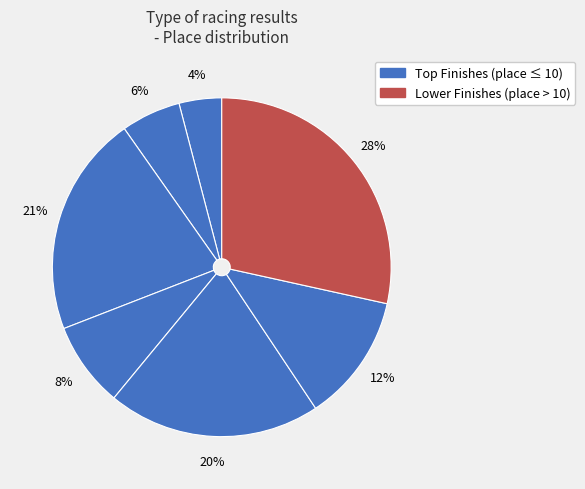

How many slices are in this pie chart?

7